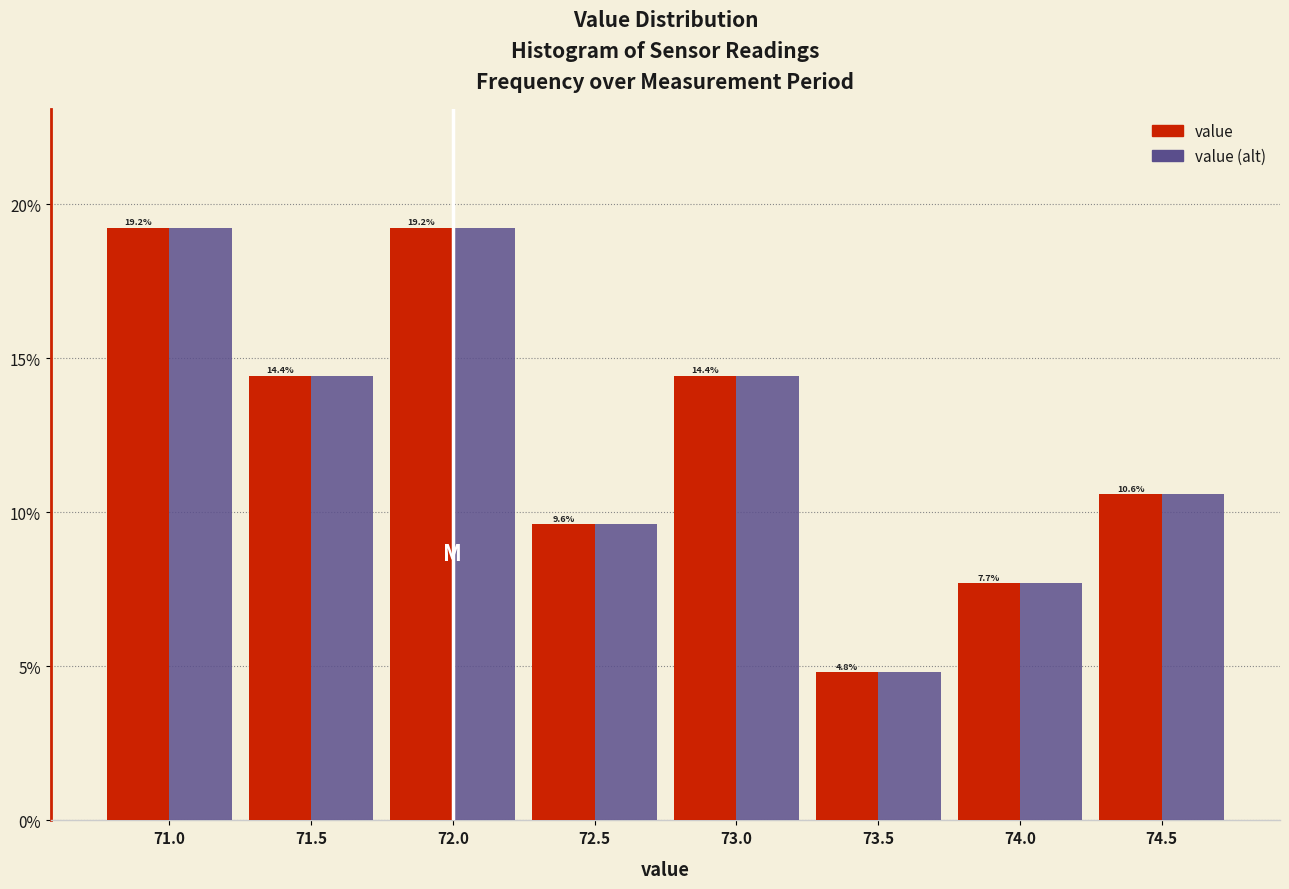

Reading left to right, extract all data points from this chart.

value: 19.2	14.4	19.2	9.6	14.4	4.8	7.7	10.6
value (alt): 19.2	14.4	19.2	9.6	14.4	4.8	7.7	10.6